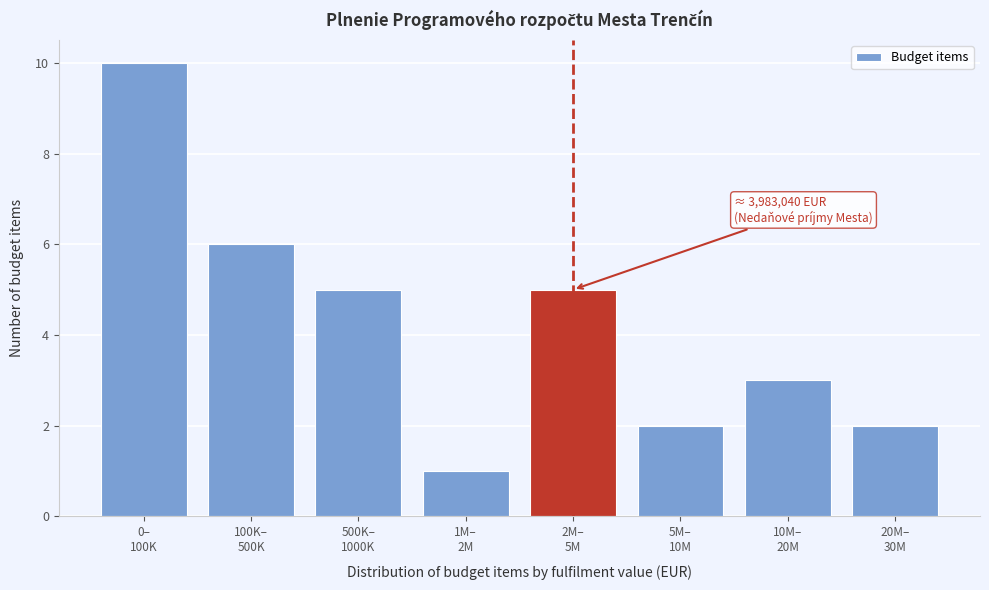

Reading right to left, list all the values displayed in this chart.

2	3	2	5	1	5	6	10